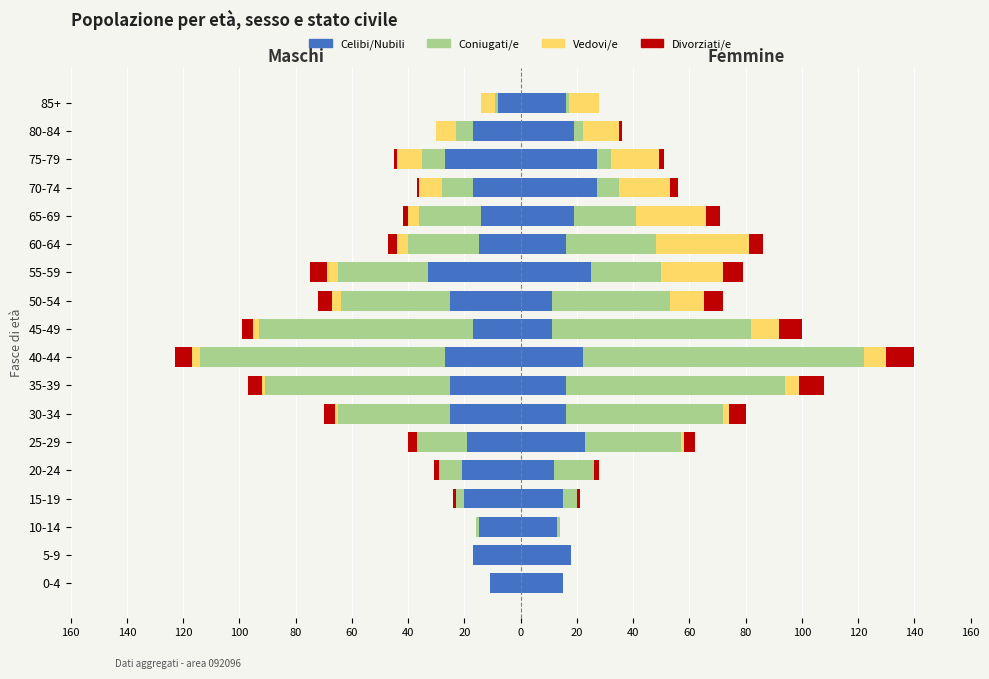

What is the total value across all series at 60?

-40